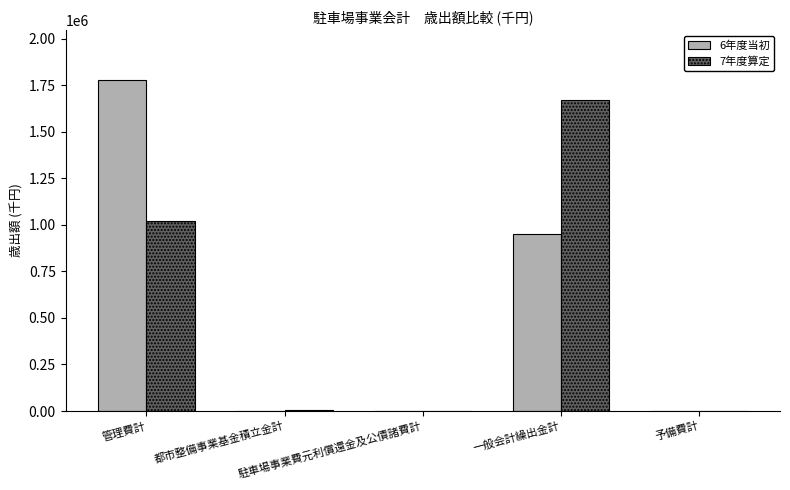

True or false: 7年度算定 has a value of 1107606 at 一般会計繰出金計.

False